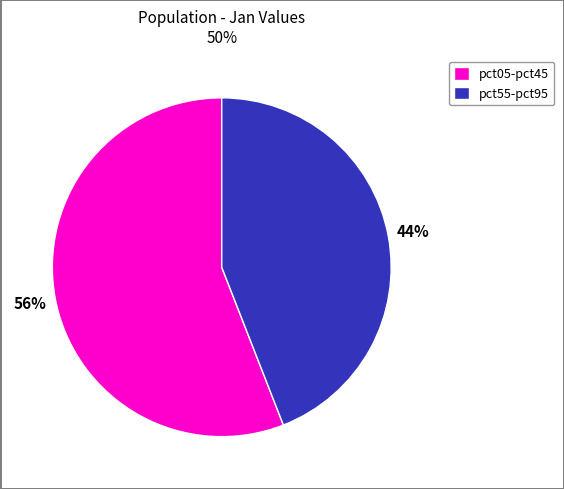

True or false: pct55-pct95 accounts for 44% of the total.

True